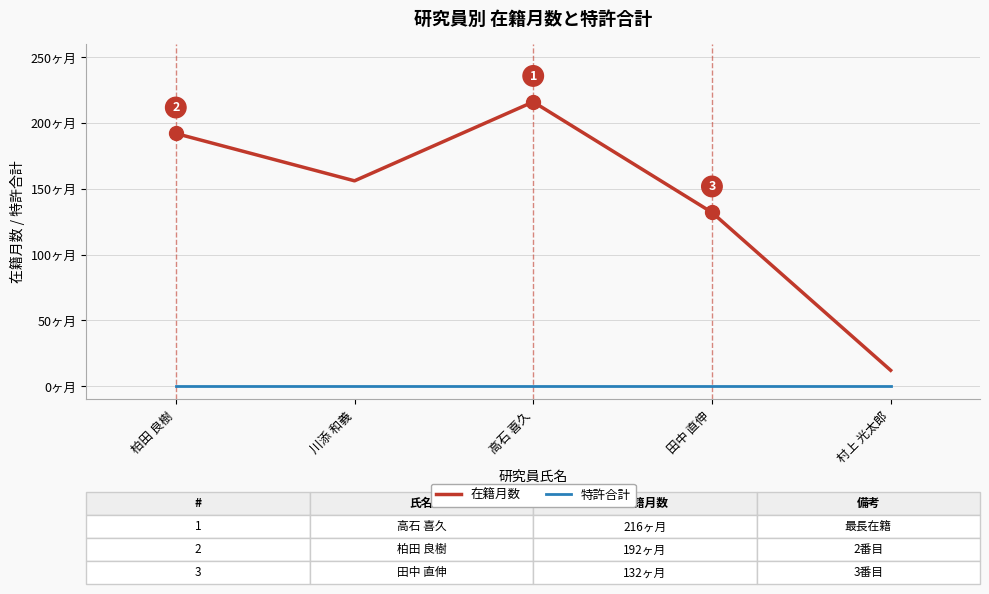

True or false: 特許合計 has more than 2 points higher than both neighbors.

False